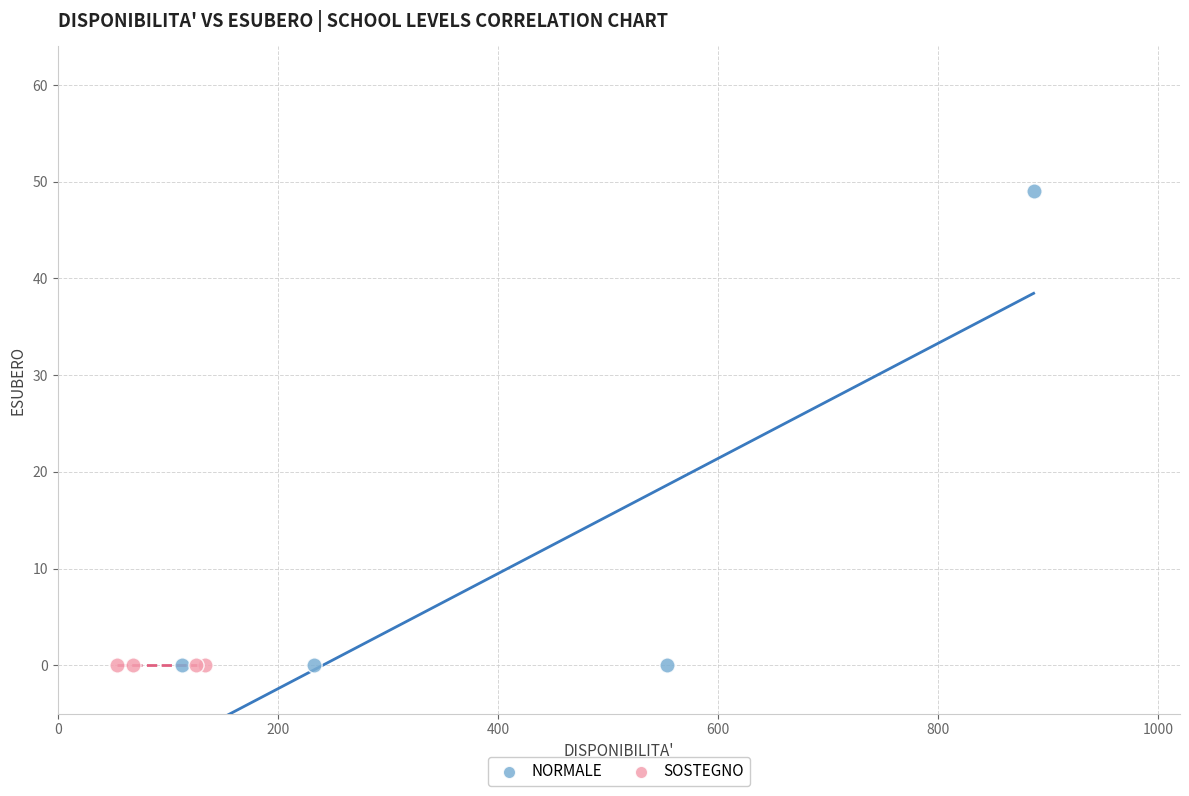

Which series contains the highest Y value?

NORMALE